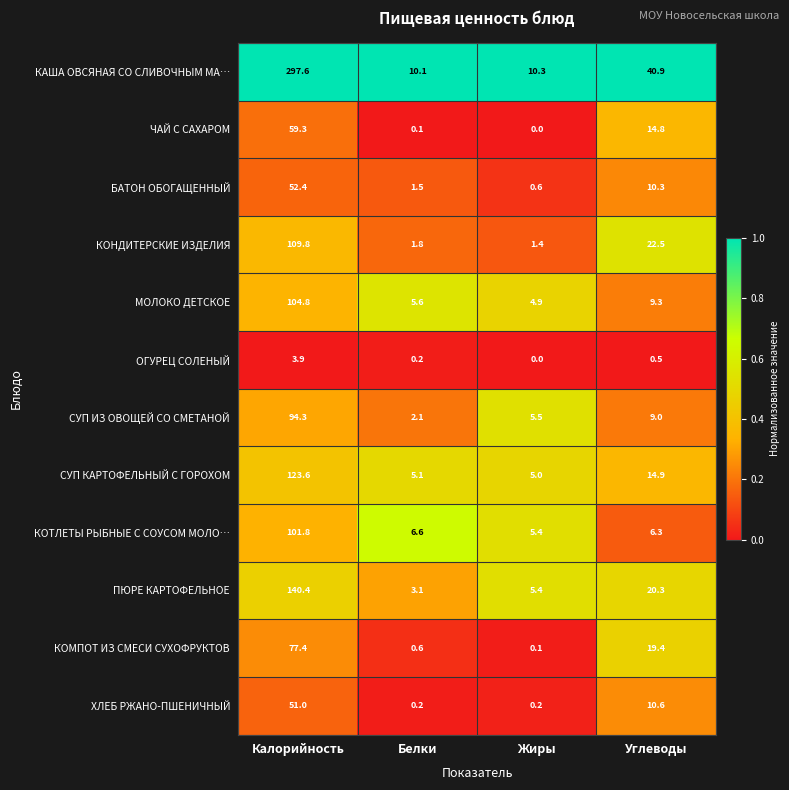

How many categories are shown in the chart?

4